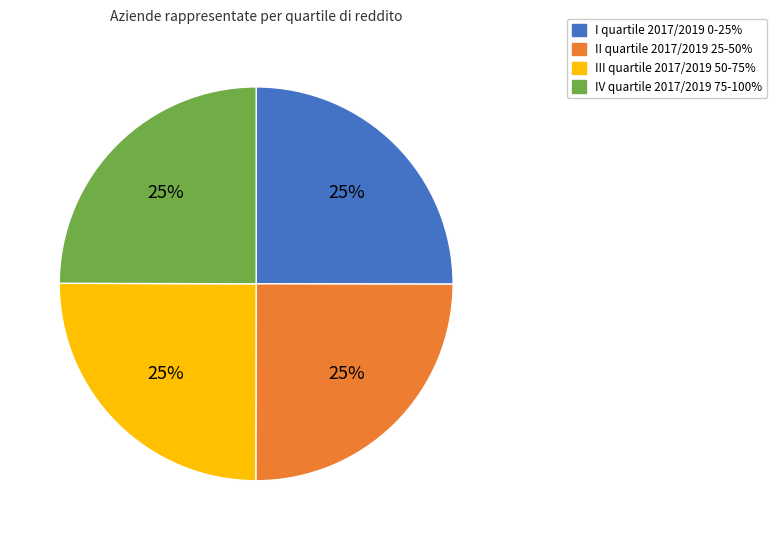

To the nearest percent, what portion does II quartile 2017/2019 25-50% represent?

25%